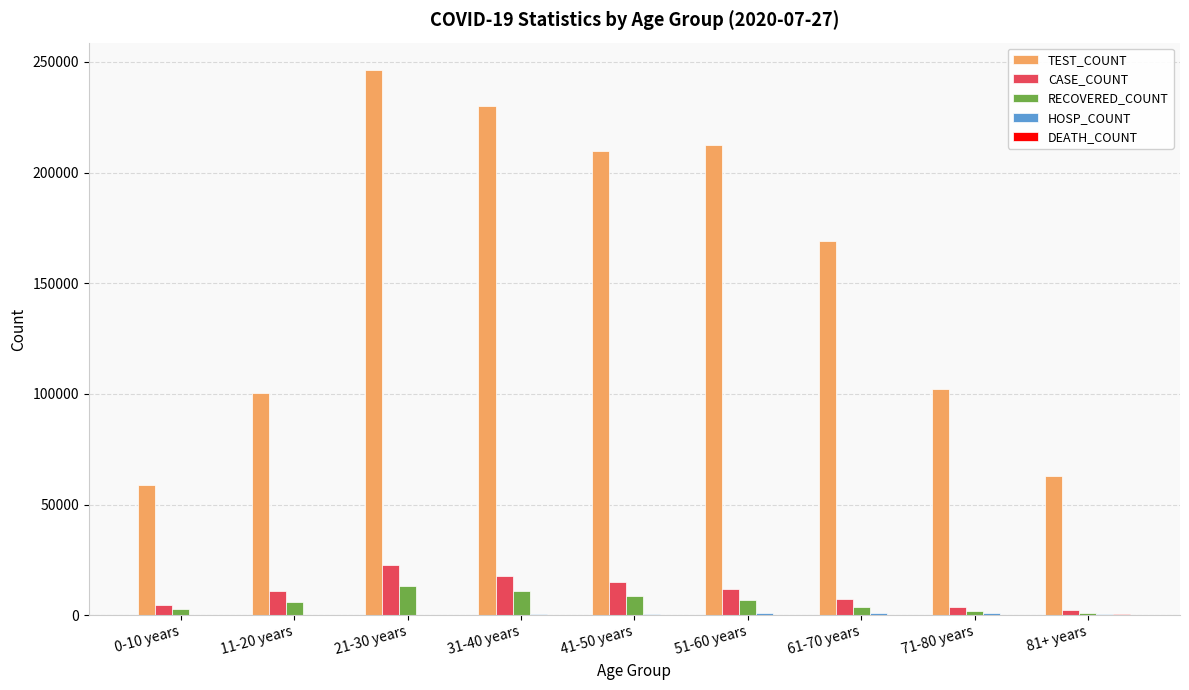

What is the spread (max minus min) of values at 31-40 years?

230234